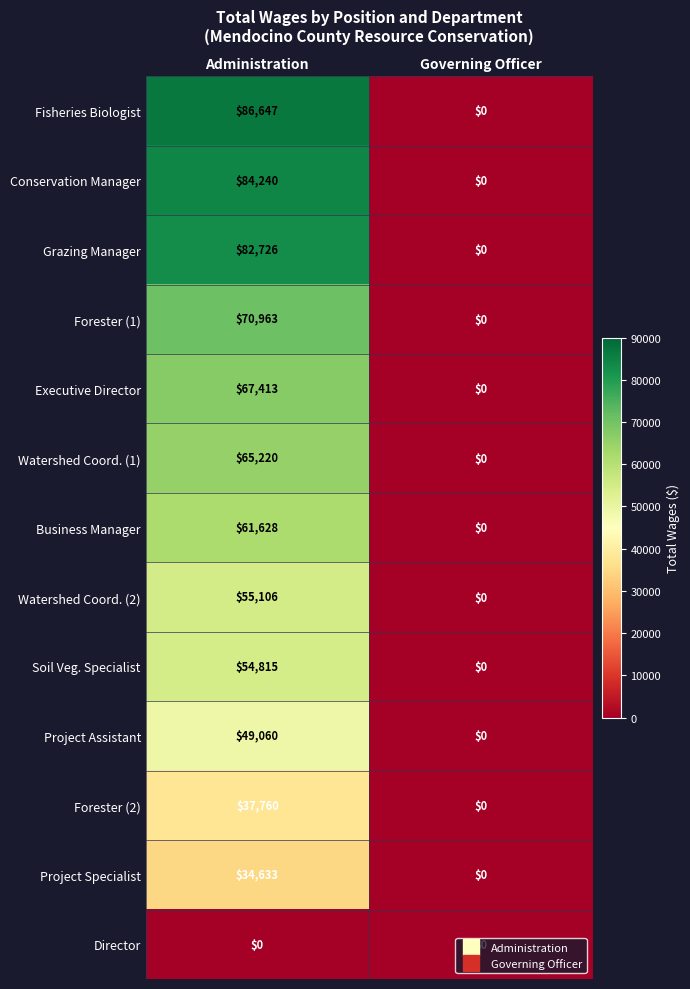

At which category does the chart reach its peak across all series?

Administration